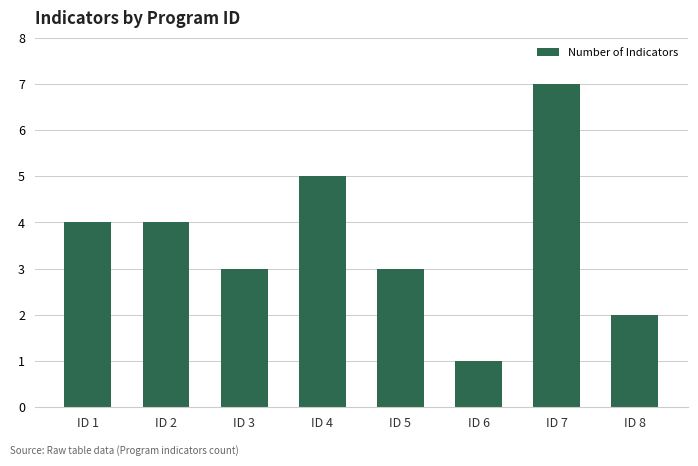

Does the chart contain any negative values?

No